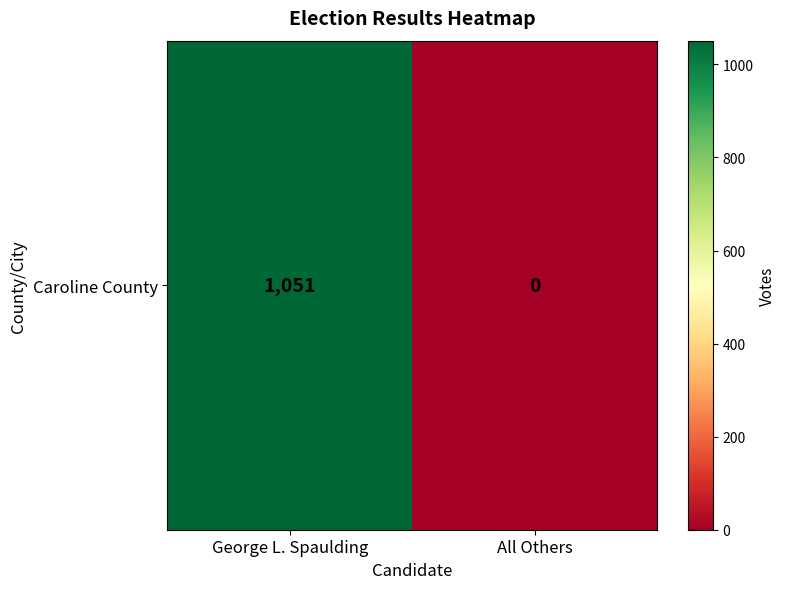

What is the average value?

526